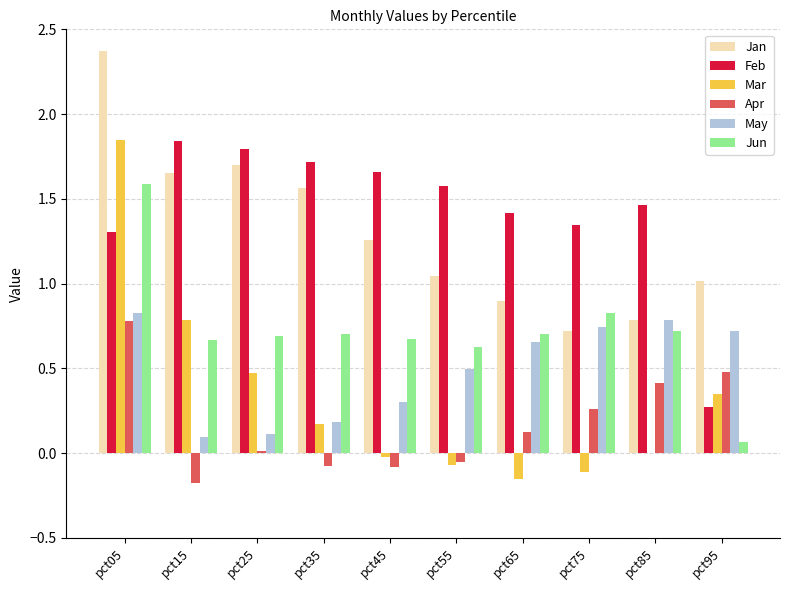

The Jun series shows 0.7 at pct65. True or false?

True